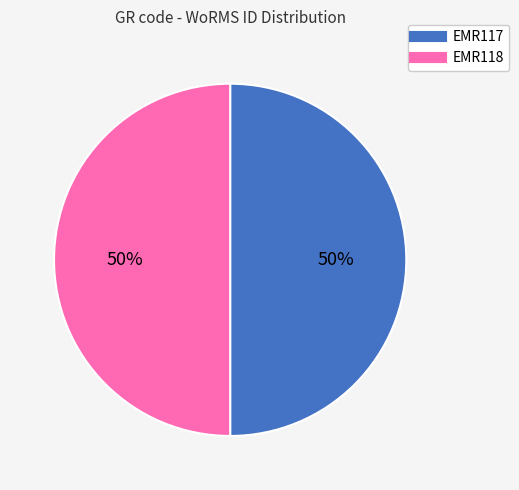

Is it true that EMR118 is 44% of the pie?

False